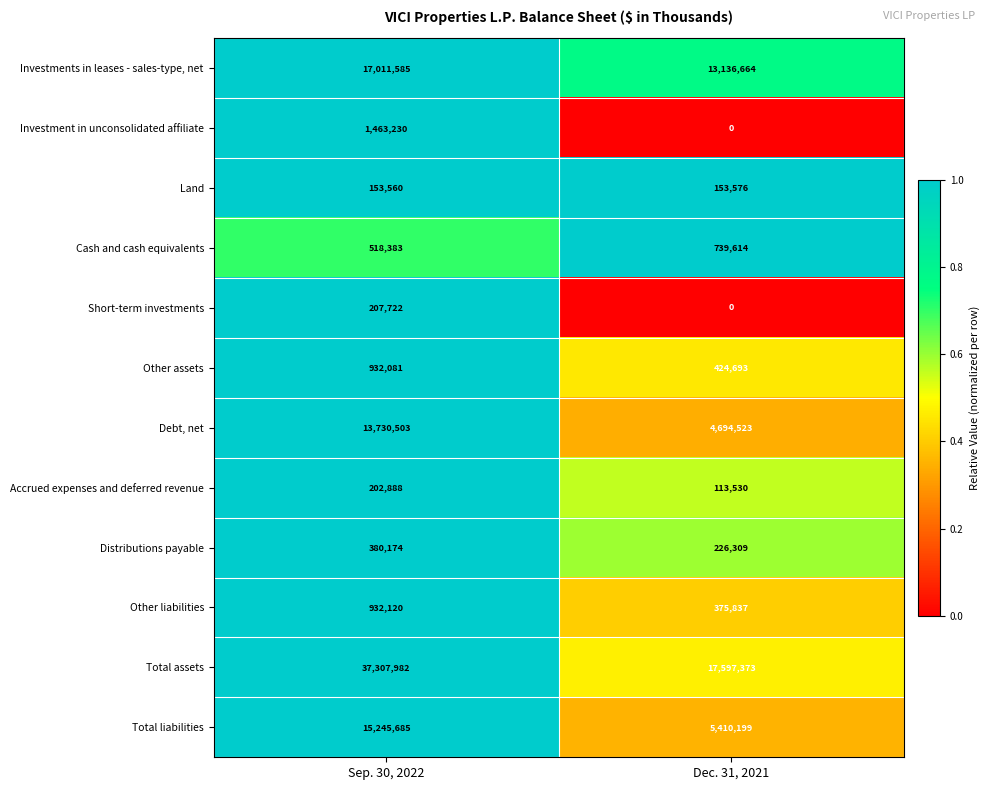

Rank the series by their maximum value, from highest to lowest.

Total assets, Investments in leases - sales-type, net, Total liabilities, Debt, net, Investment in unconsolidated affiliate, Other liabilities, Other assets, Cash and cash equivalents, Distributions payable, Short-term investments, Accrued expenses and deferred revenue, Land